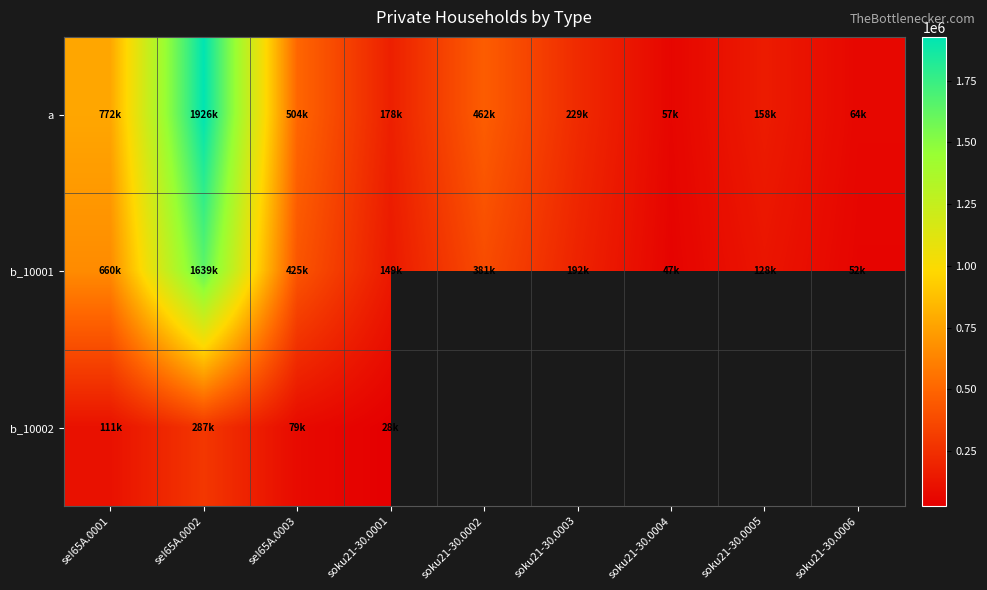

Is the value of a at soku21-30.0005 greater than the value of b_10001 at seI65A.0001?

No